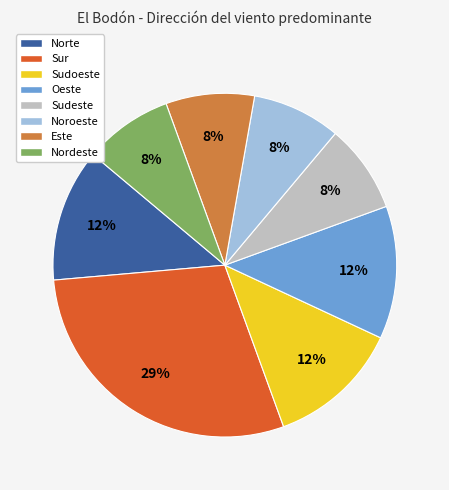

To the nearest percent, what is the average slice percentage?

12%